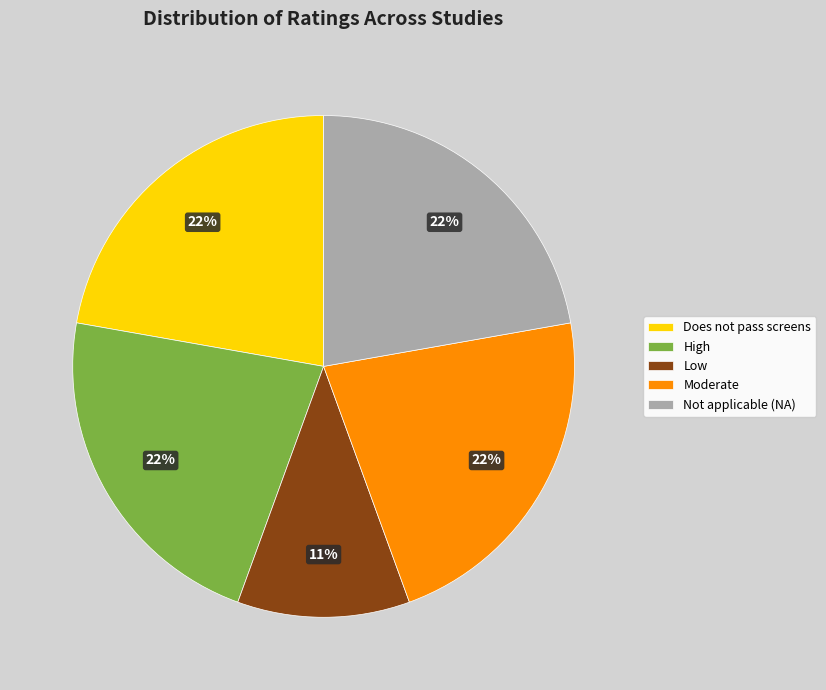

The Does not pass screens slice represents 16% of the pie. True or false?

False